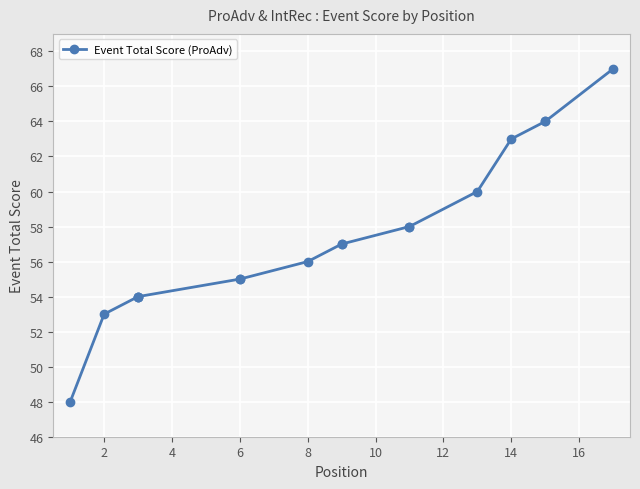

What is the ratio of the value at 11 to the value at 2?

1.1